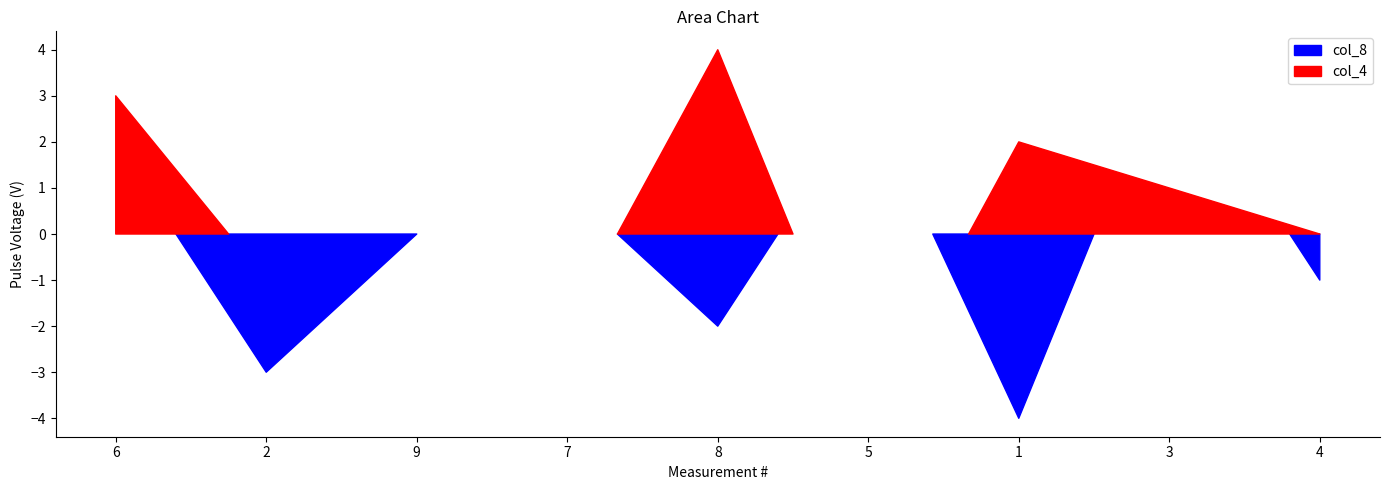

True or false: col_4 has a value of 13 at 8.

False